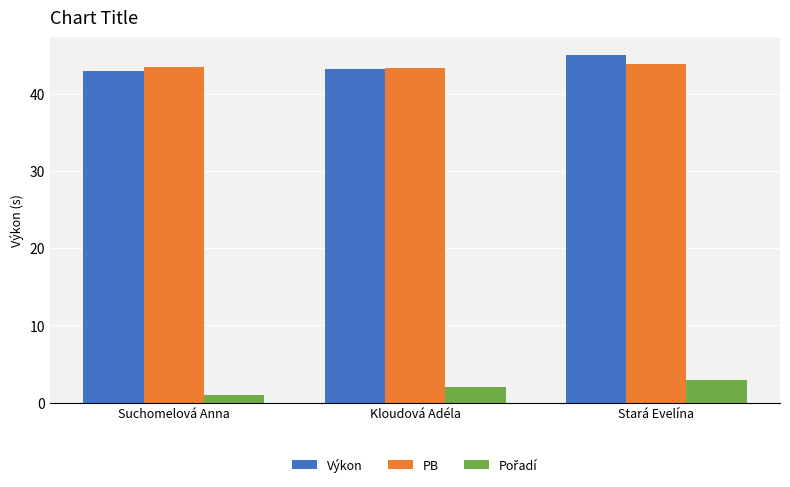

What is the average value of the PB series?

43.5